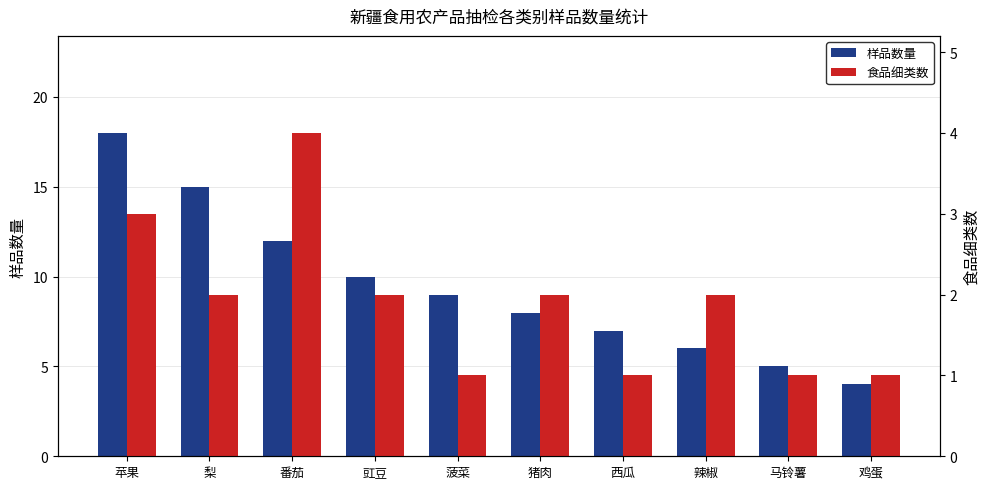

Rank the categories by 食品细类数 value from lowest to highest.

菠菜, 西瓜, 马铃薯, 鸡蛋, 梨, 豇豆, 猪肉, 辣椒, 苹果, 番茄